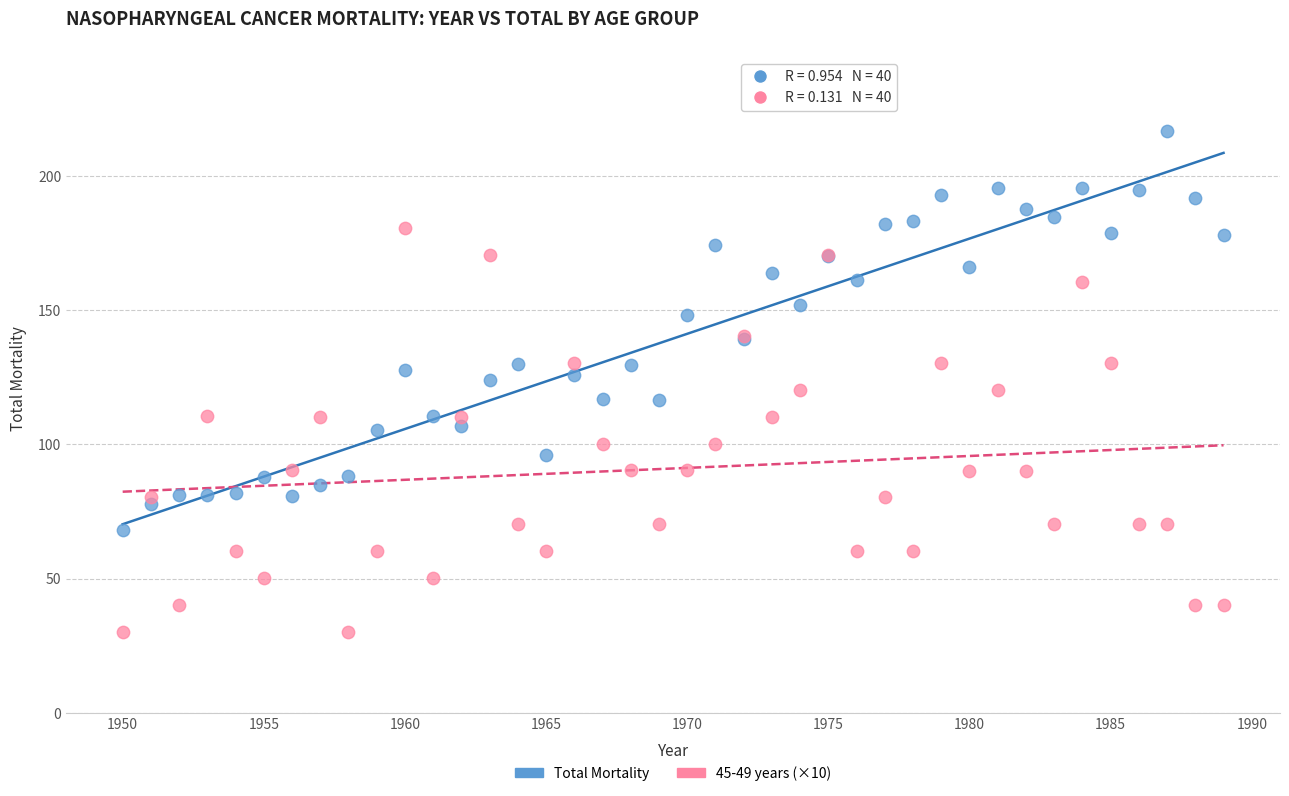

Which series contains the lowest Y value?

45-49 years (×10)